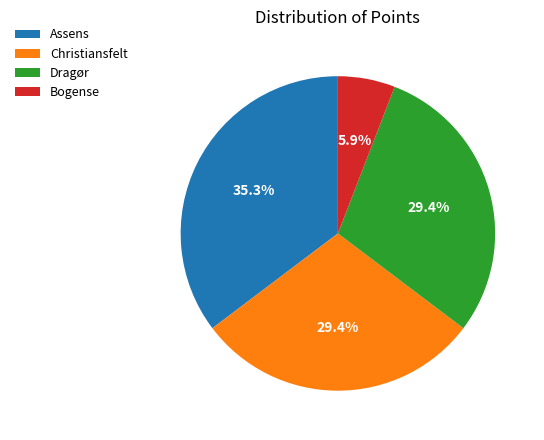

How many segments does this pie chart have?

4